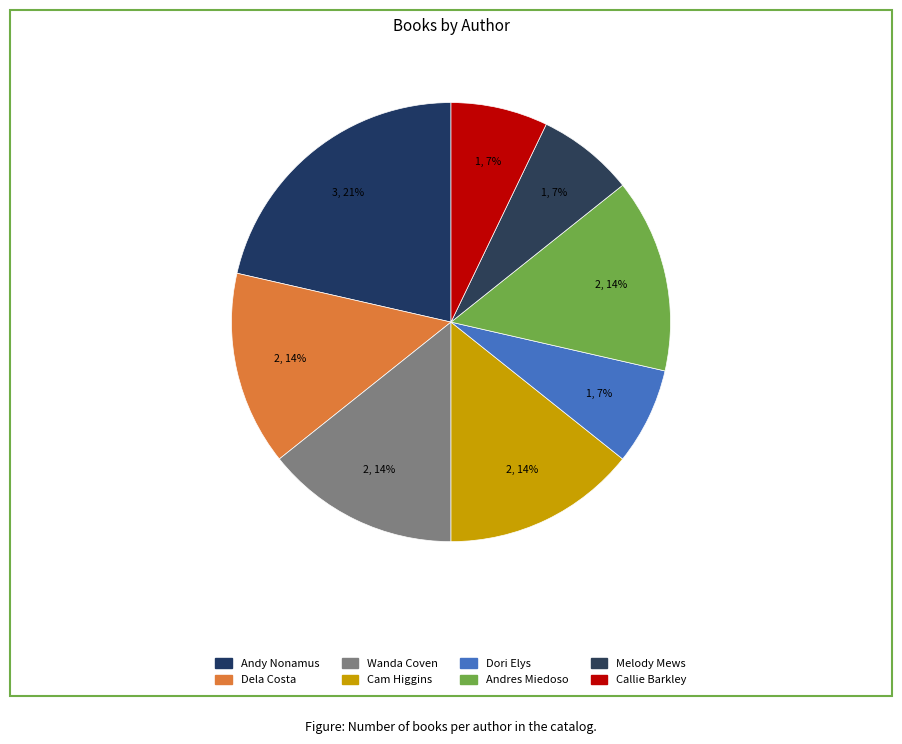

How many segments does this pie chart have?

8